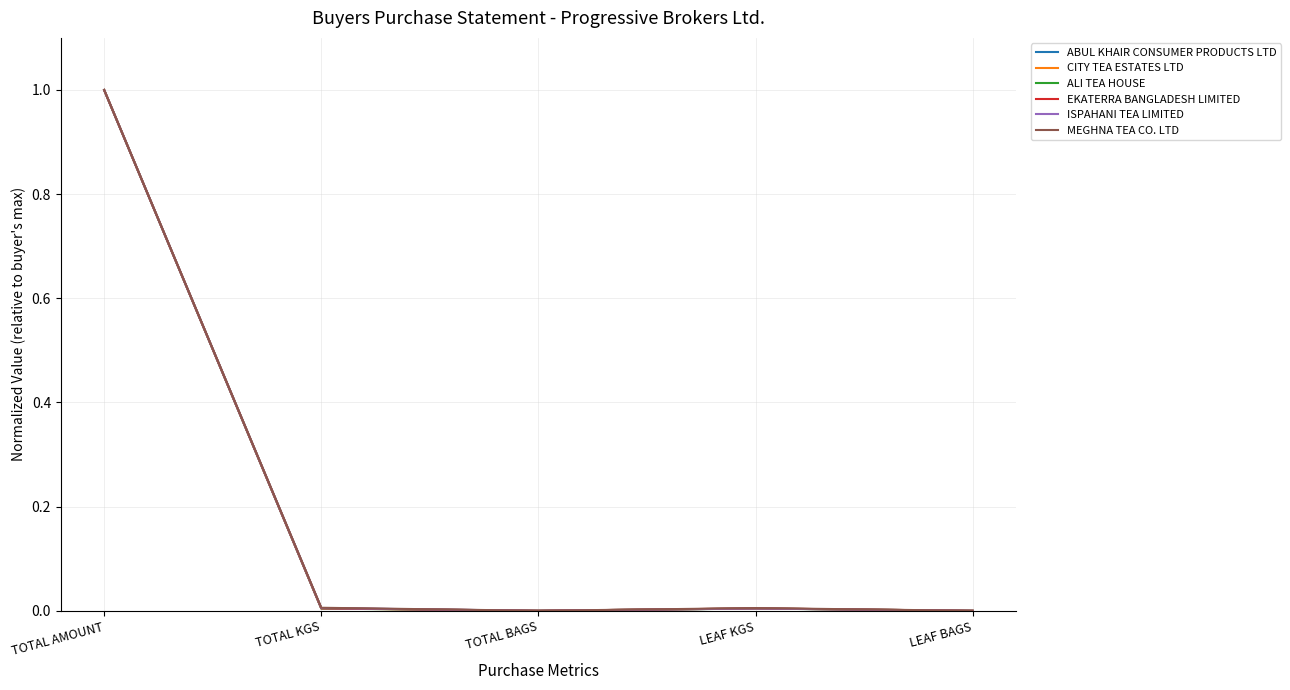

Which label corresponds to the largest value in the chart?

TOTAL AMOUNT